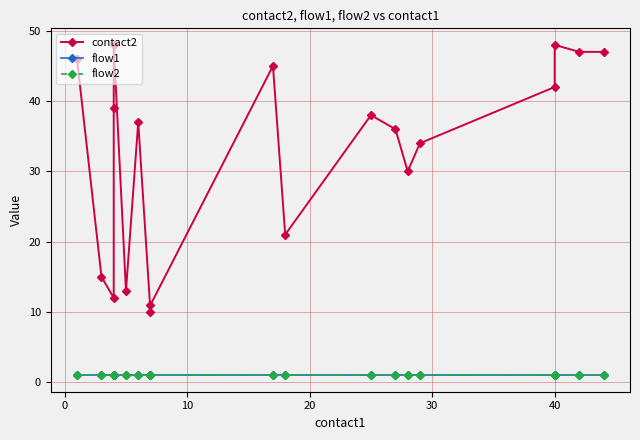

What is the smallest value displayed?

1